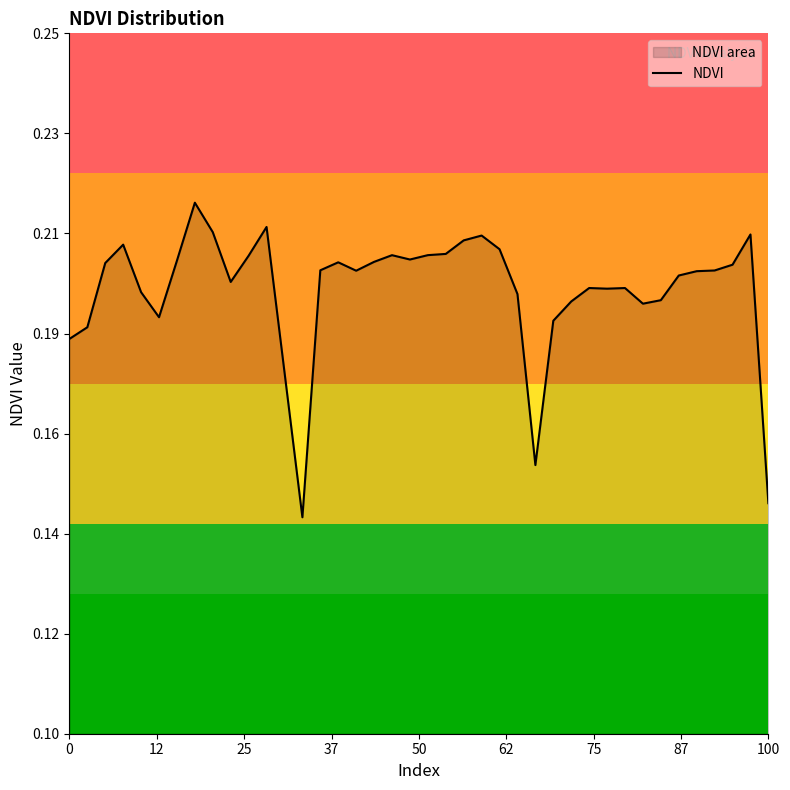

What is the label of the 38th point from the left?

37